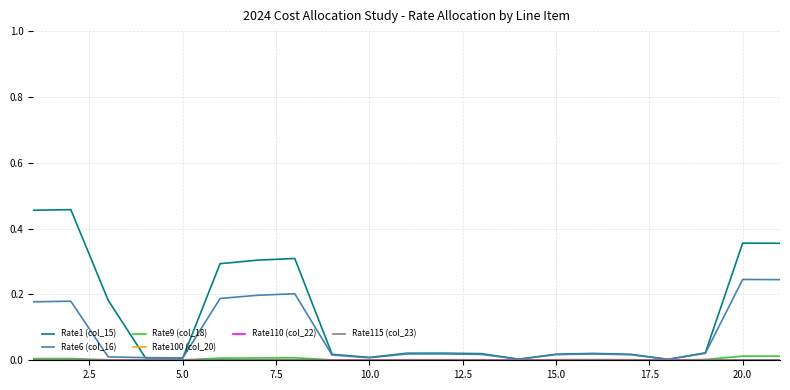

Does the chart display data point markers on the line(s)?

No